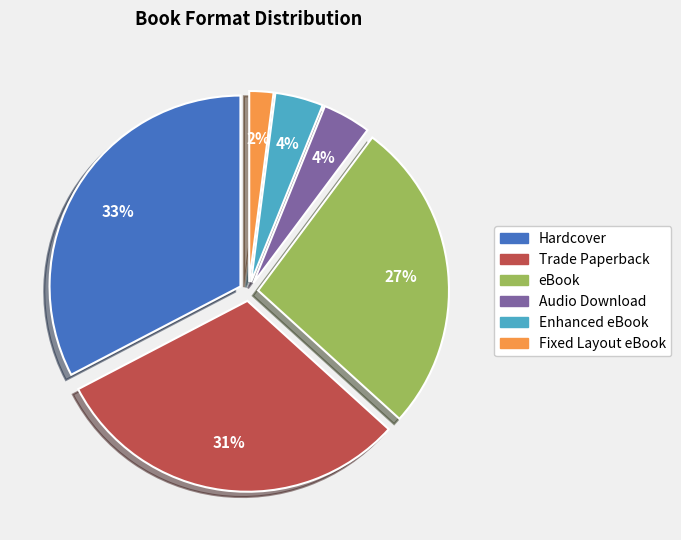

What is the smallest slice in the pie chart?

Fixed Layout eBook